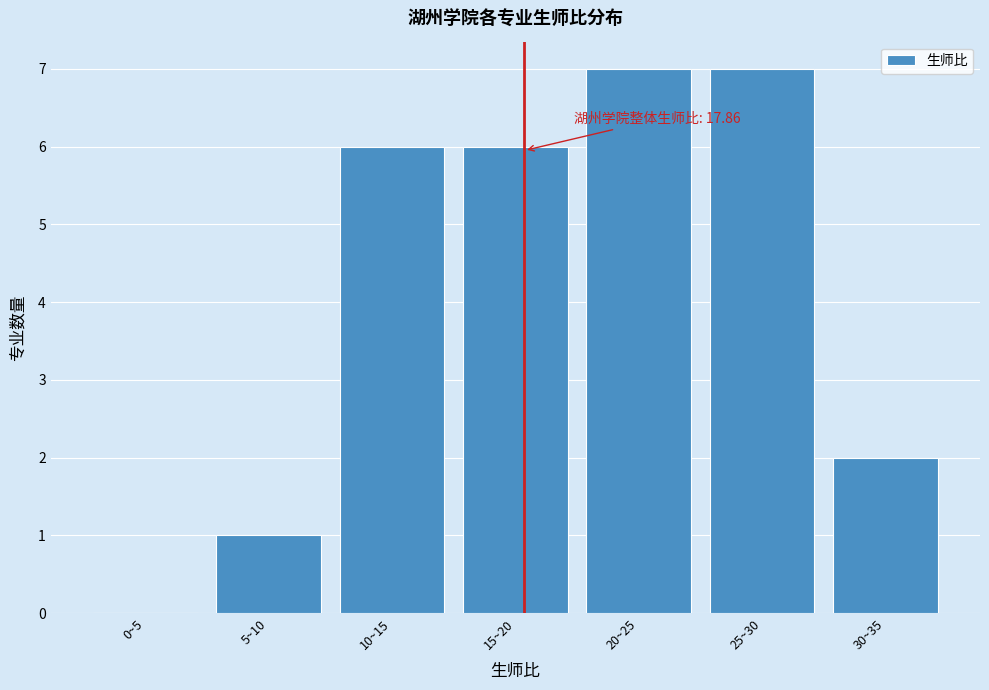

Reading right to left, list all the values displayed in this chart.

30~35=2	25~30=7	20~25=7	15~20=6	10~15=6	5~10=1	0~5=0